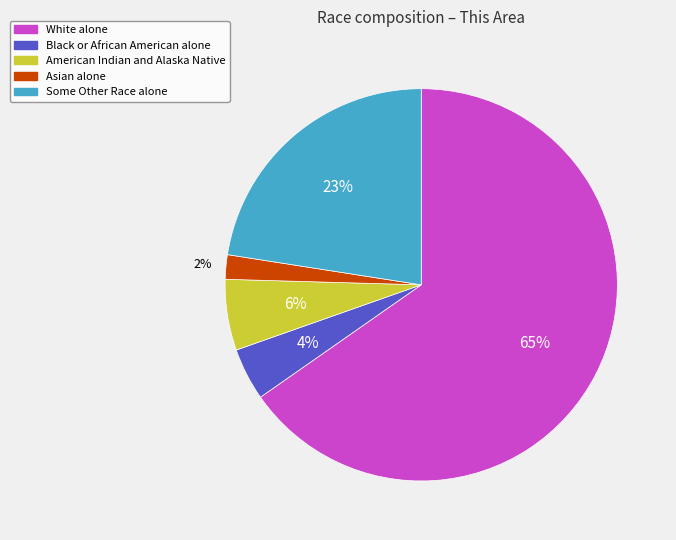

What is the smallest slice in the pie chart?

Asian alone